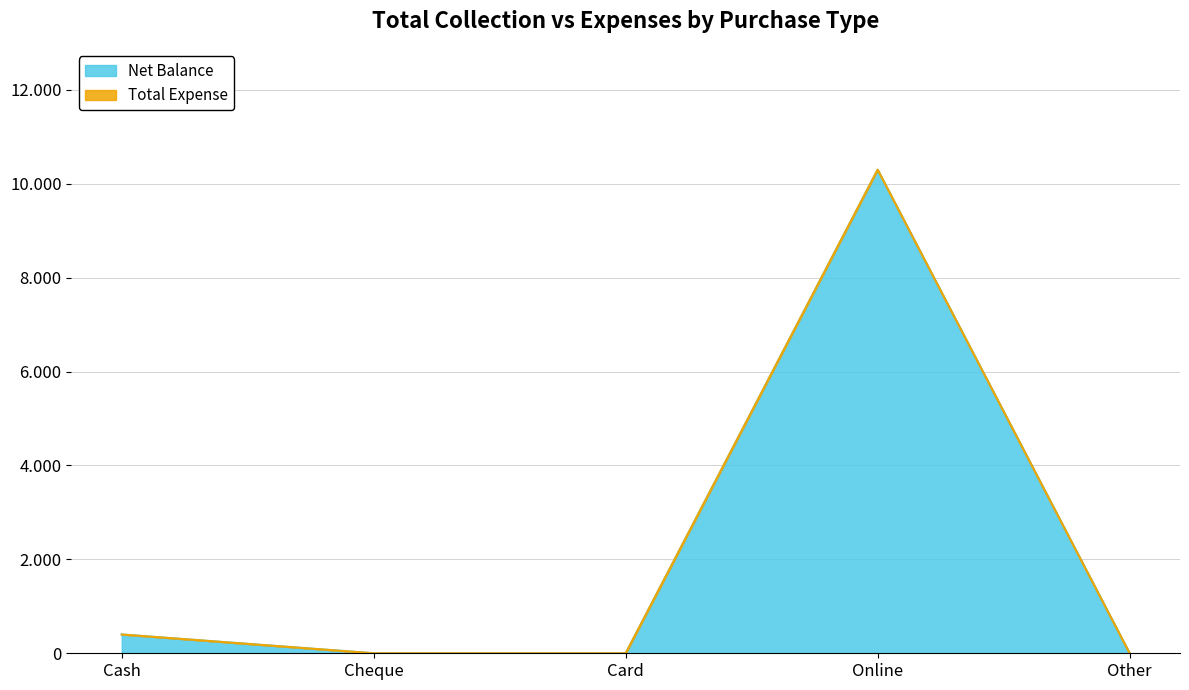

List the labels in order of value, largest first.

Online, Cash, Cheque, Card, Other